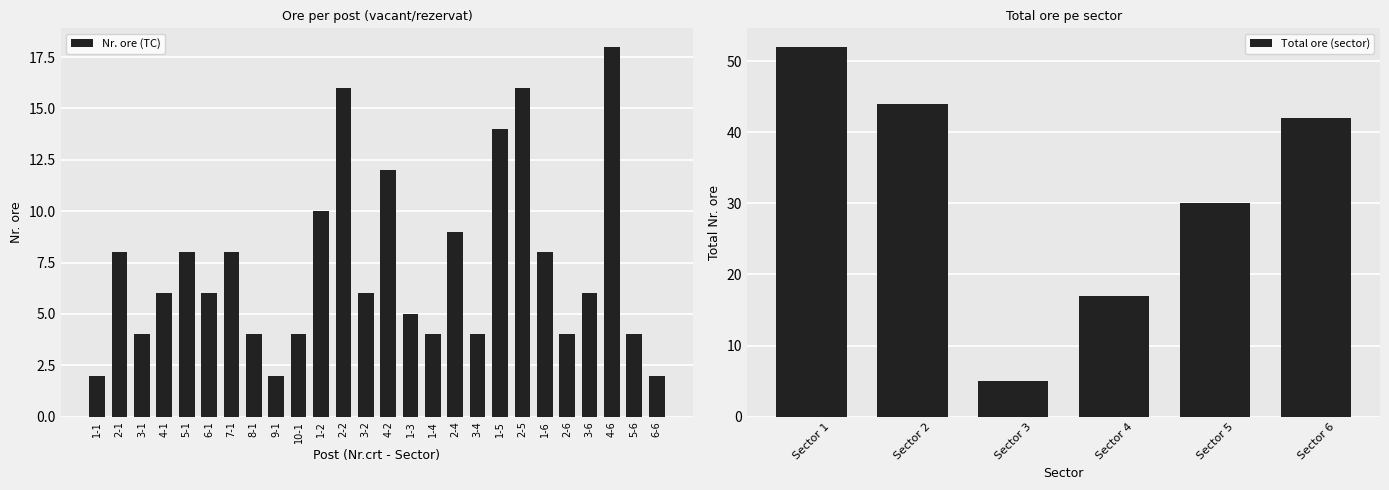

Is it true that the value at 10-1 is 2?

False